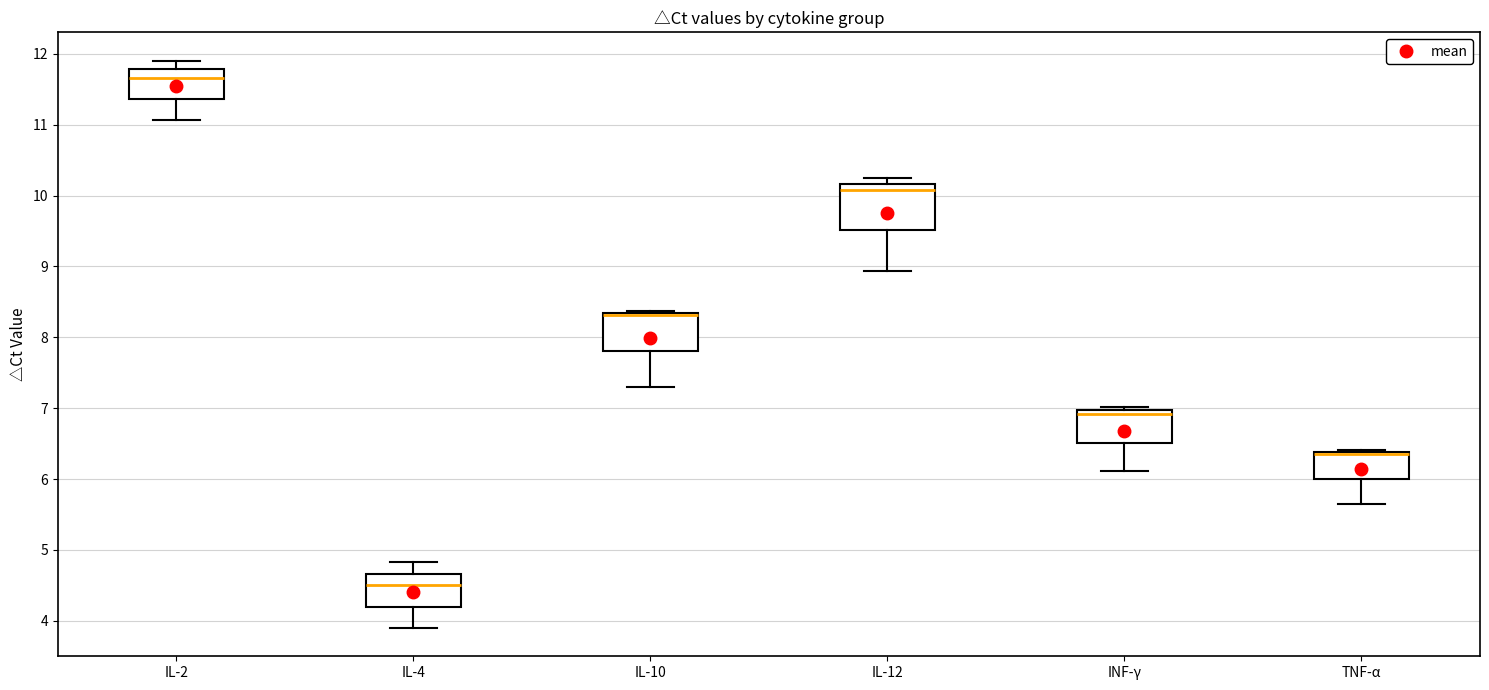

Reading left to right, read every box against the y-axis: the position of its median line, the range the box covers, and the ends of its whiskers. The values are not printed on the chart, so give them approximately, as read against the axis.

IL-2: median 11.7, box 11.4 to 11.8, whiskers 11.1 to 11.9
IL-4: median 4.5, box 4.2 to 4.7, whiskers 3.9 to 4.8
IL-10: median 8.3 (drawn on the box's upper edge), box 7.8 to 8.3, whiskers 7.3 to 8.4
IL-12: median 10.1, box 9.5 to 10.2, whiskers 8.9 to 10.2 (just above the box's upper edge)
INF-γ: median 6.9, box 6.5 to 7.0, whiskers 6.1 to 7.0 (just above the box's upper edge)
TNF-α: median 6.4 (drawn on the box's upper edge), box 6.0 to 6.4, whiskers 5.6 to 6.4